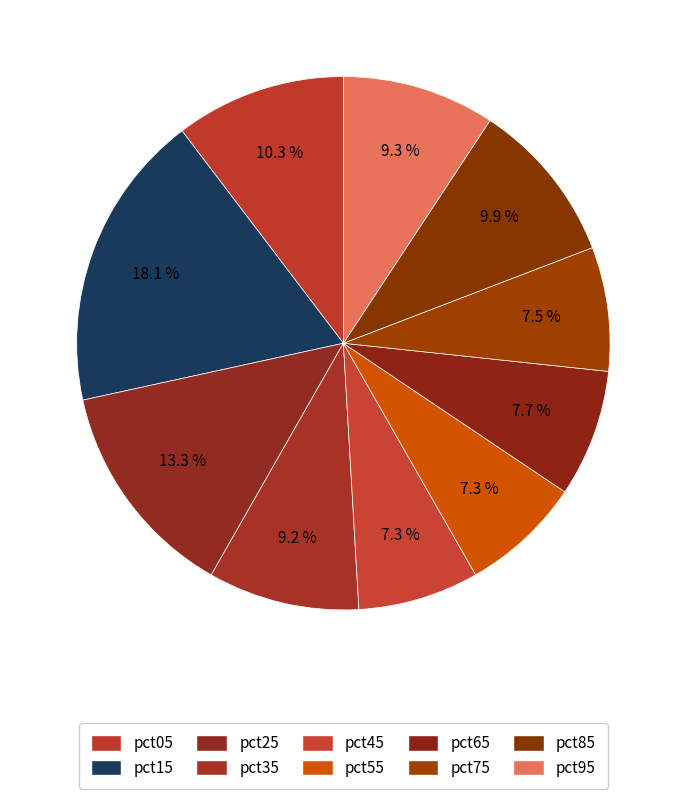

Does any single category account for the majority?

No